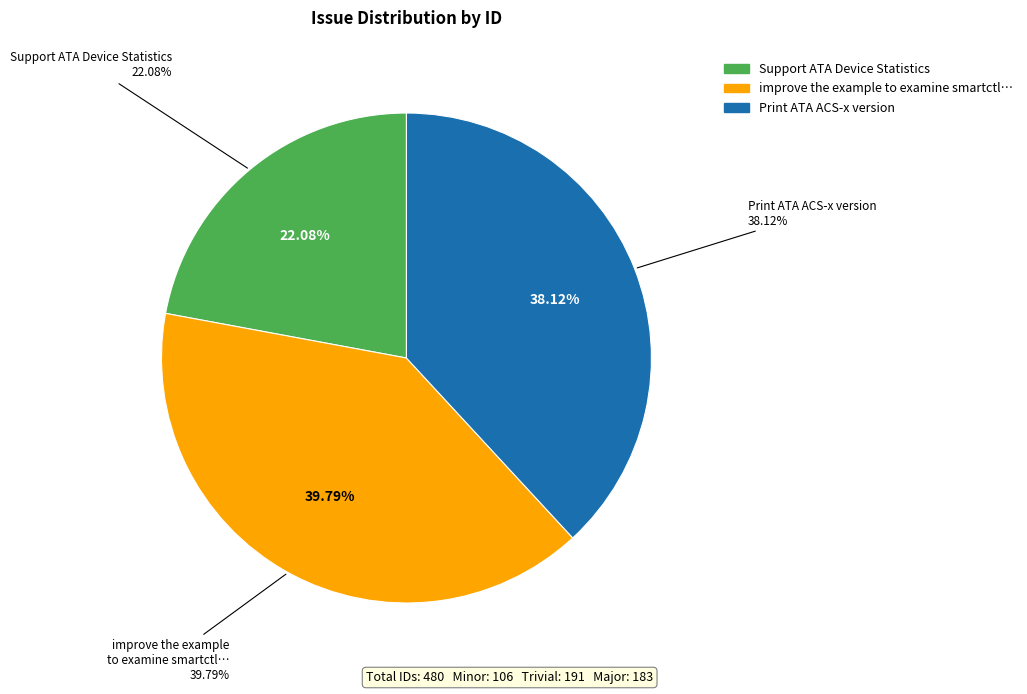

True or false: improve the example to examine smartctl accounts for 29% of the total.

False